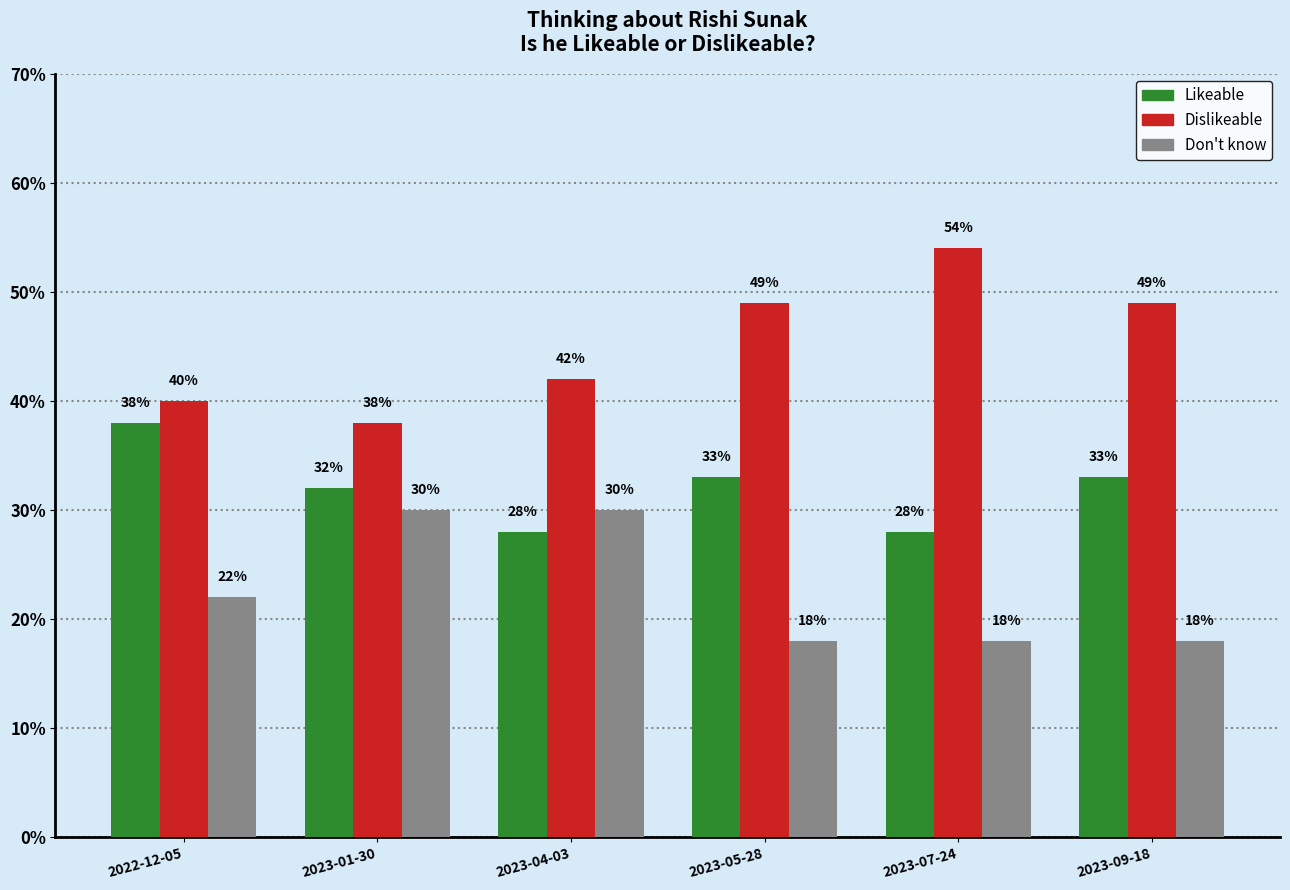

What is the difference between the maximum and minimum values in the Likeable series?

0.1